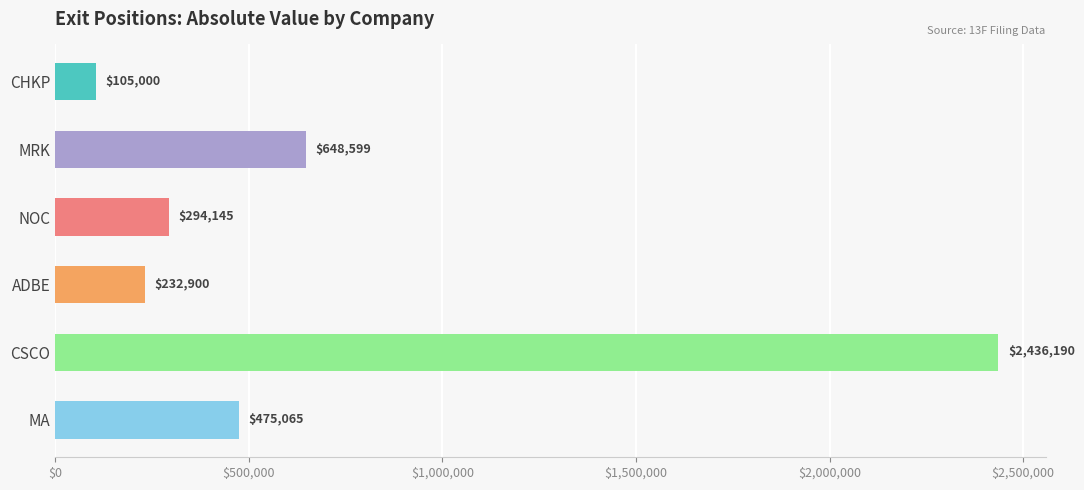

Which category has the lowest value across all series?

CHKP